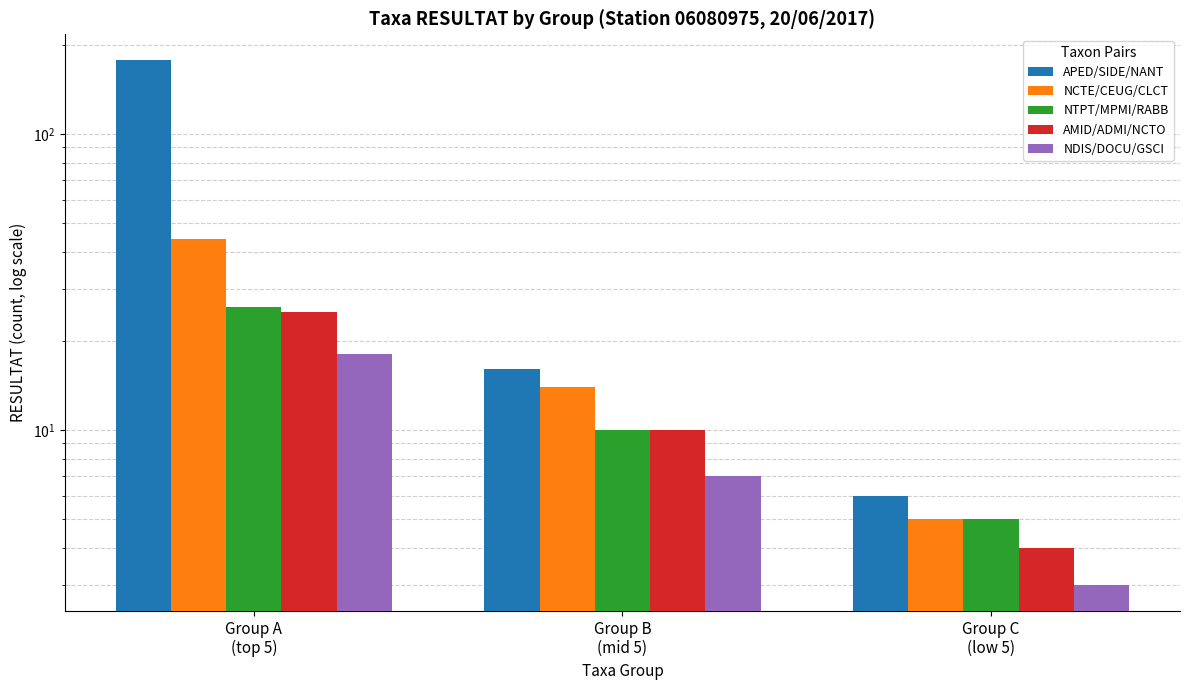

Count the NTPT/MPMI/RABB values in the range 5 to 26.

3